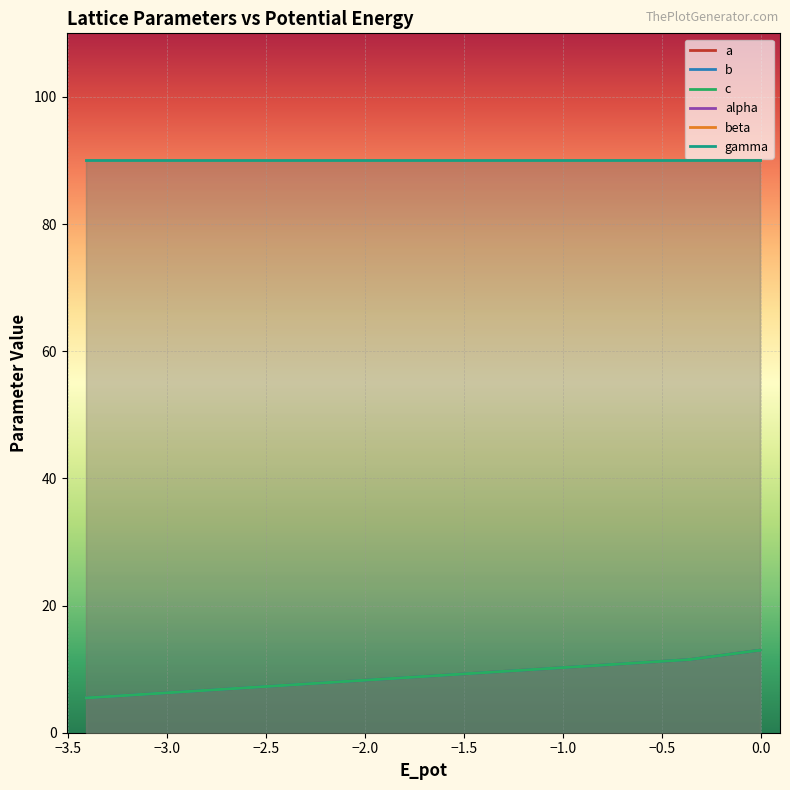

True or false: b and c cross at least once.

False